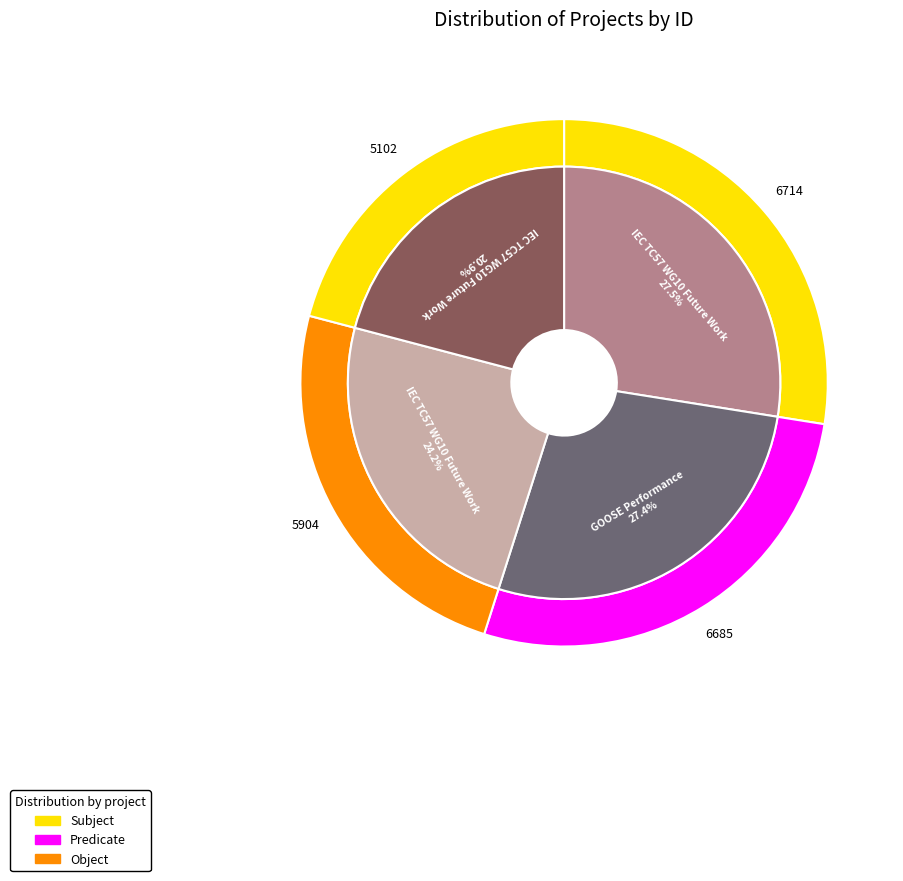

How many slices are in this pie chart?

4